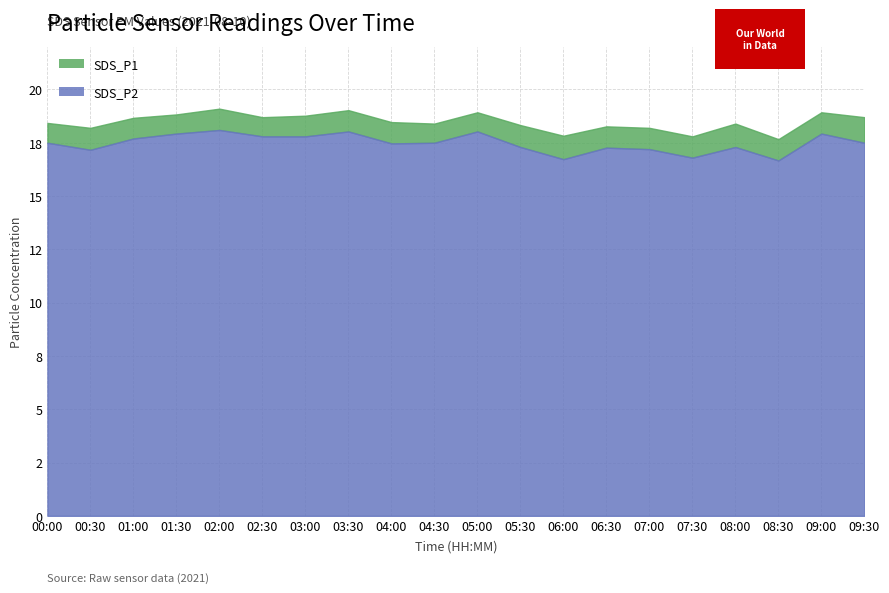

Count the number of categories in the chart.

20